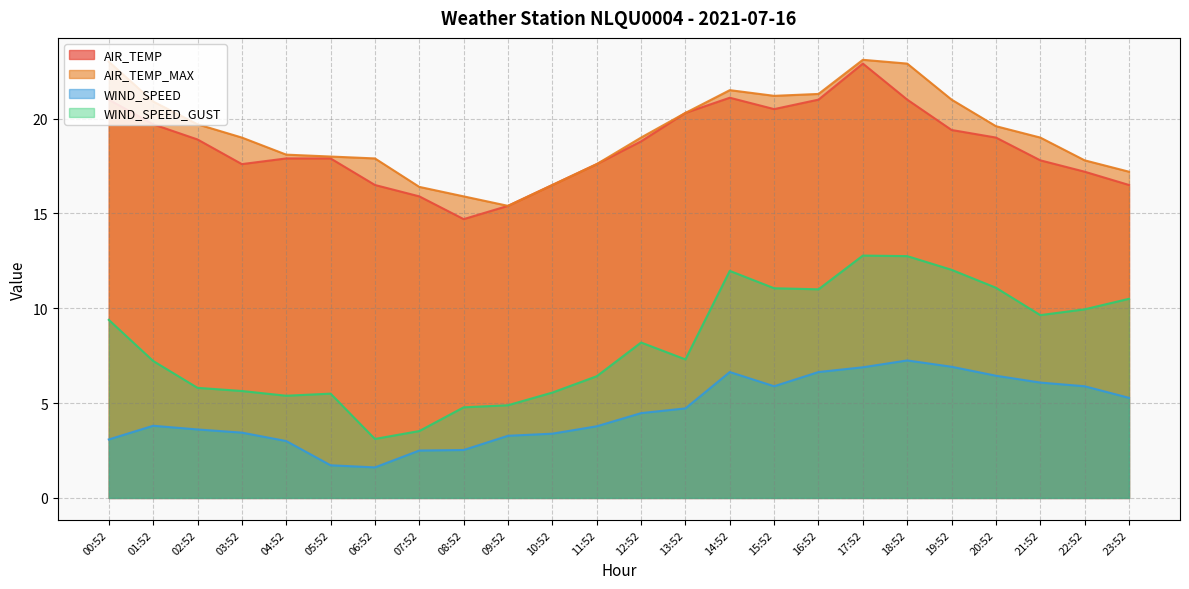

Is the value of AIR_TEMP at 04:52 greater than the value of WIND_SPEED_GUST at 00:52?

Yes